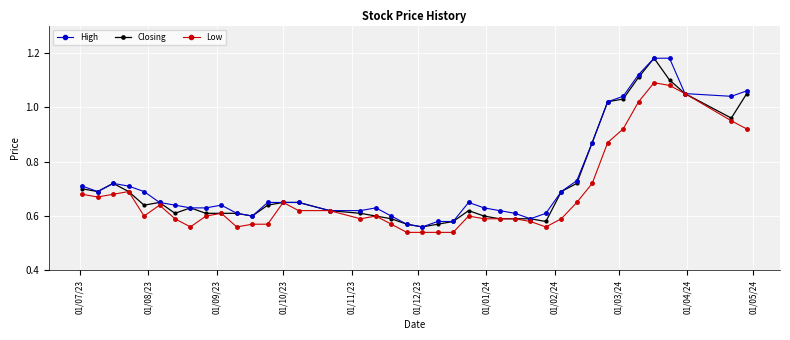

True or false: Low has more than 1 interior local peaks.

True